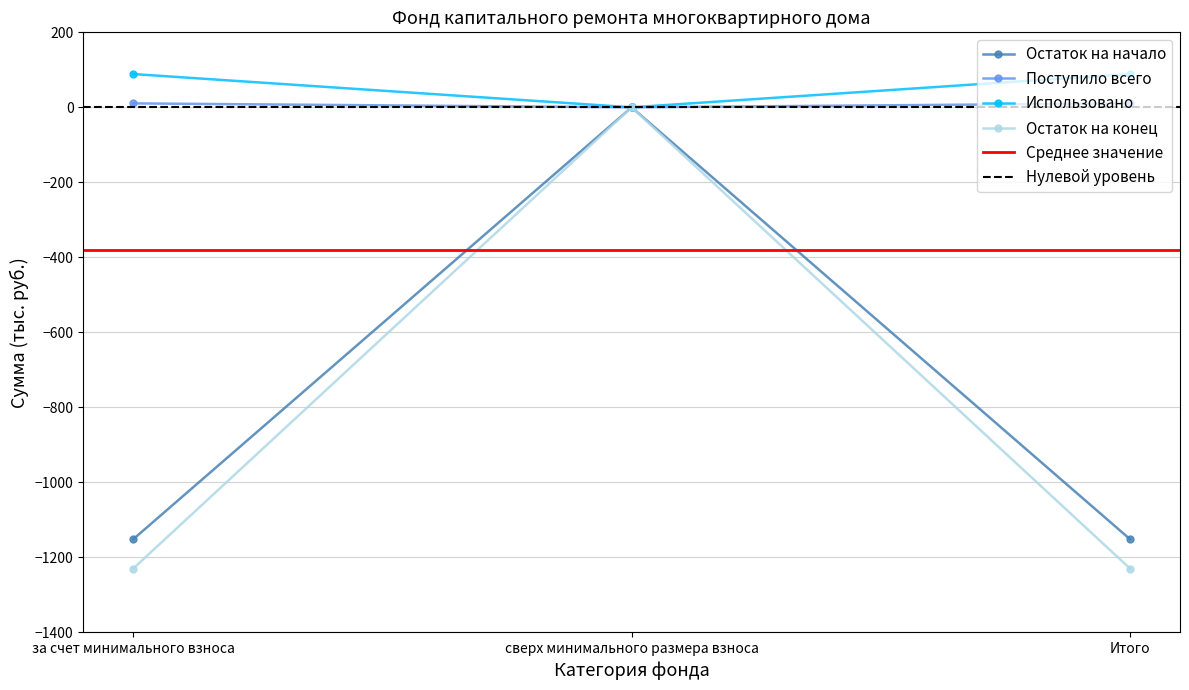

Reading left to right, transcribe all the data shown in this chart.

Остаток на начало: за счет минимального взноса=-1152.2	сверх минимального размера взноса=0.0	Итого=-1152.2
Поступило всего: за счет минимального взноса=10.5	сверх минимального размера взноса=0.0	Итого=10.5
Использовано: за счет минимального взноса=88.8	сверх минимального размера взноса=0.0	Итого=88.8
Остаток на конец: за счет минимального взноса=-1230.4	сверх минимального размера взноса=0.0	Итого=-1230.4